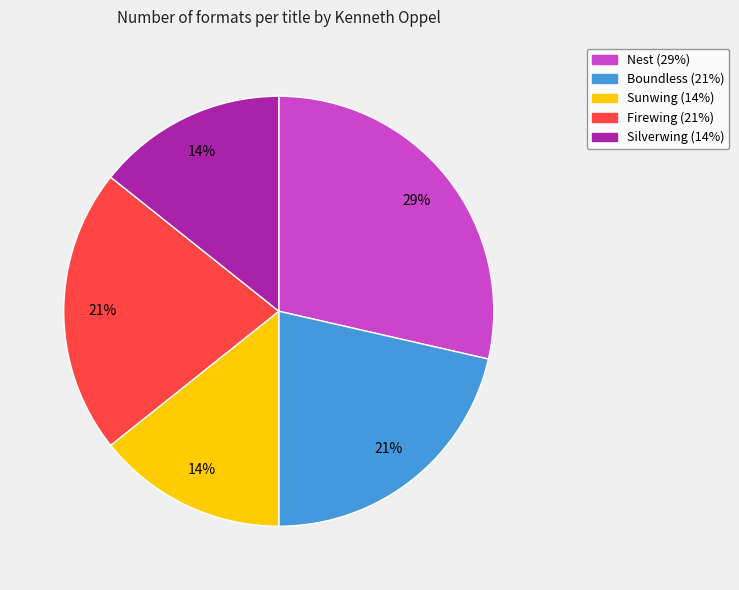

To the nearest percent, what portion does Firewing represent?

21%